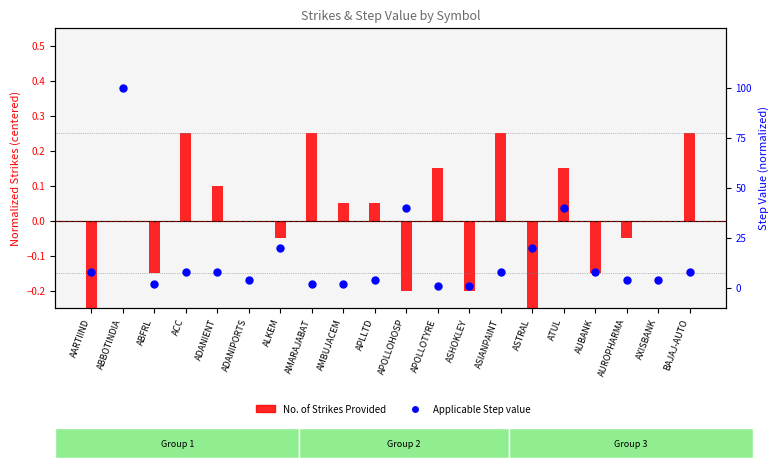

At which category is the sum across all series the highest?

ABBOTINDIA